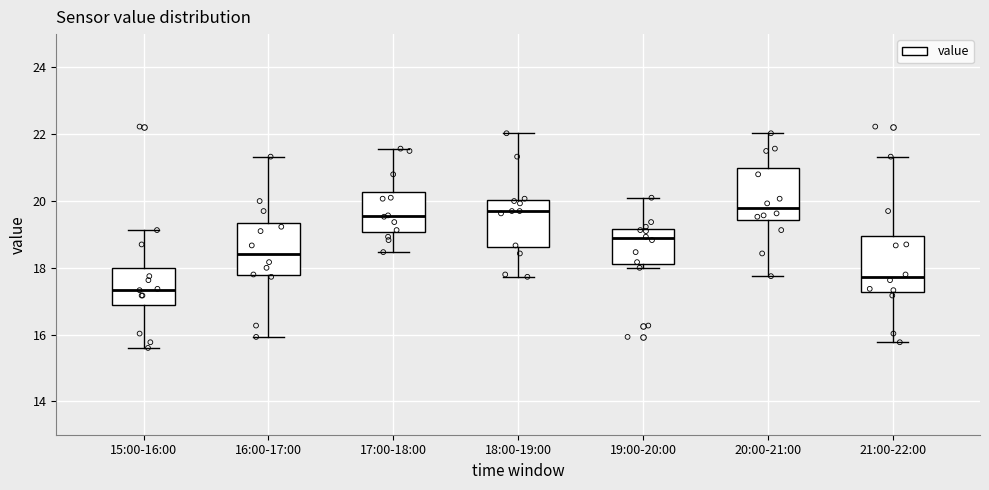

Which box has the lowest median line?

15:00-16:00